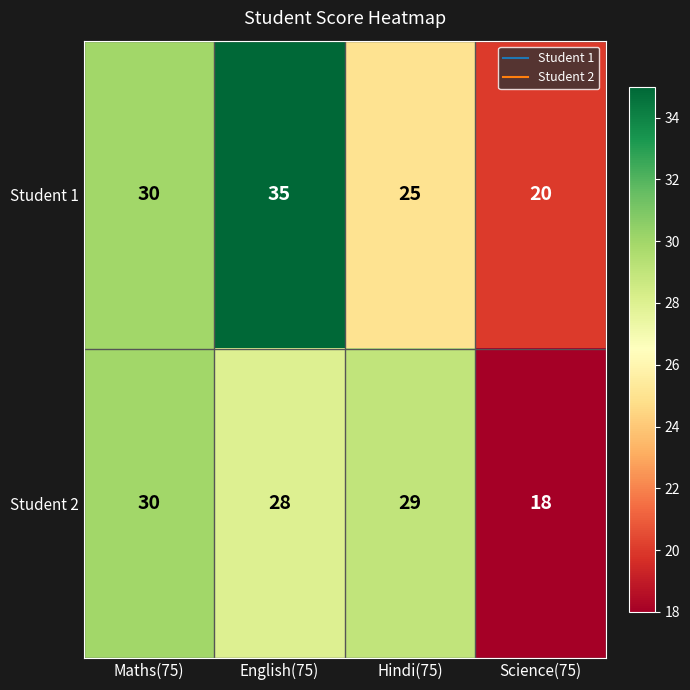

Reading left to right, extract all data points from this chart.

Student 1: 30	35	25	20
Student 2: 30	28	29	18